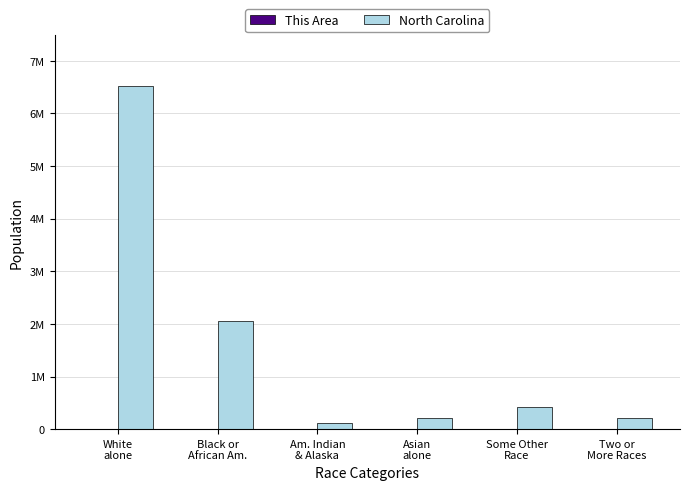

Which category has the lowest value across all series?

Am. Indian
& Alaska